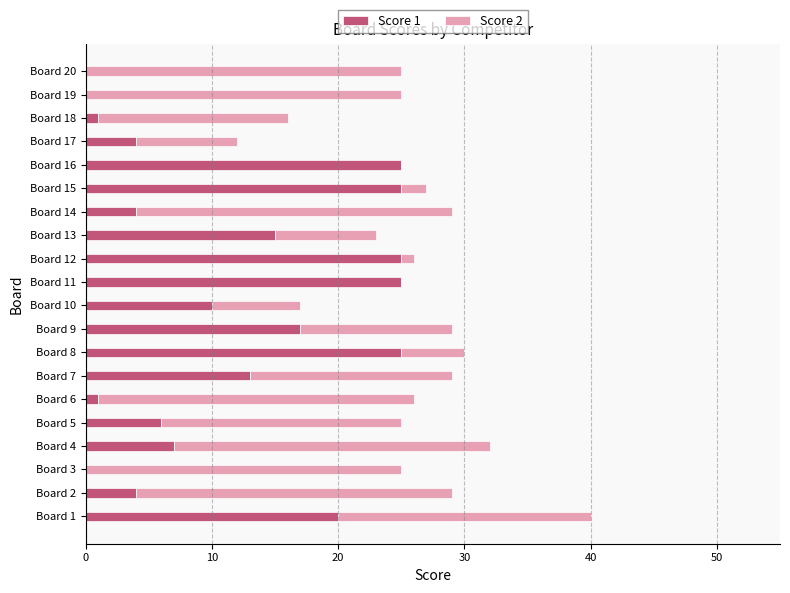

What is the total value across all series at Board 9?

29